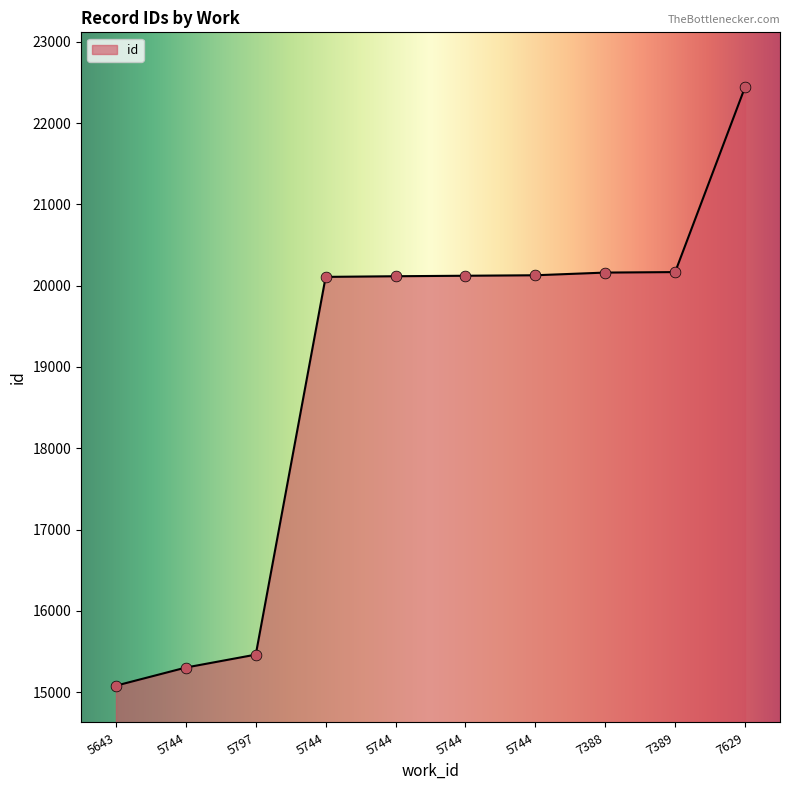

How many lines are shown in the chart?

1